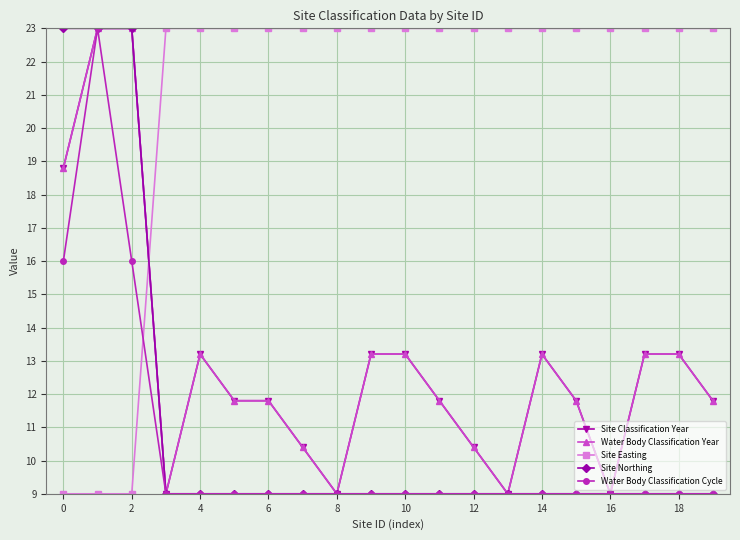

At which label does Site Northing reach its minimum?

6